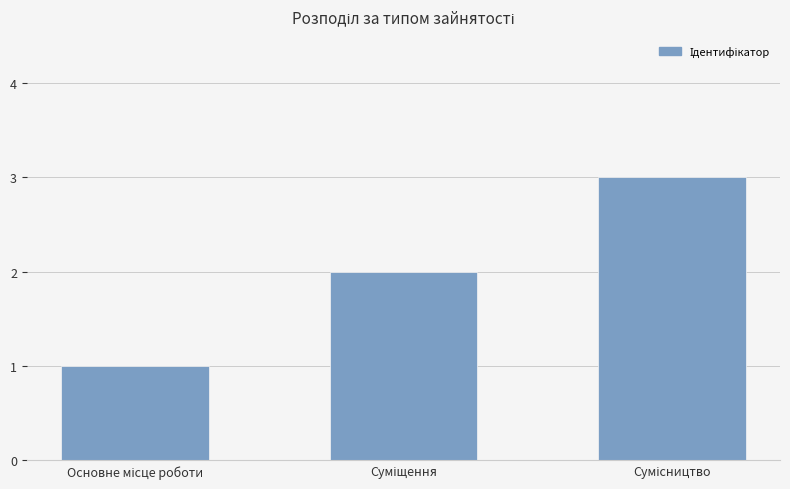

How many values are below 2?

1